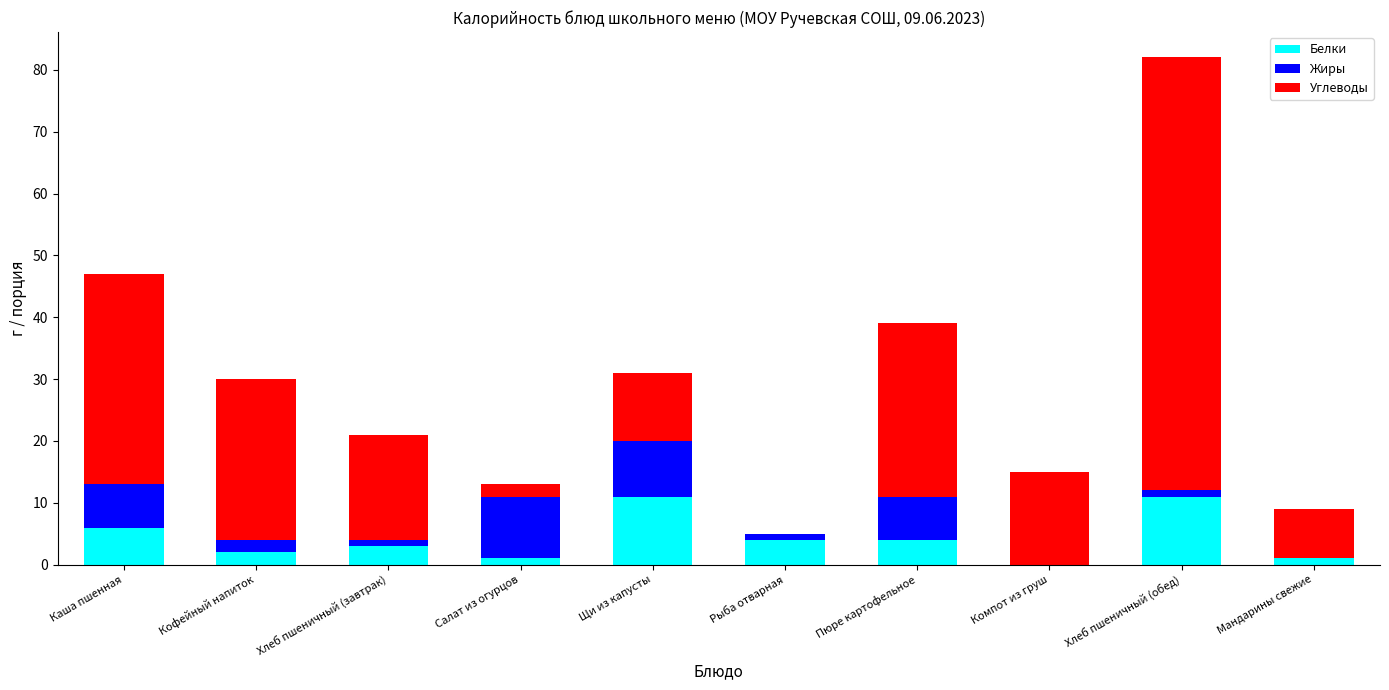

What is the total value across all series at Каша пшенная?

47